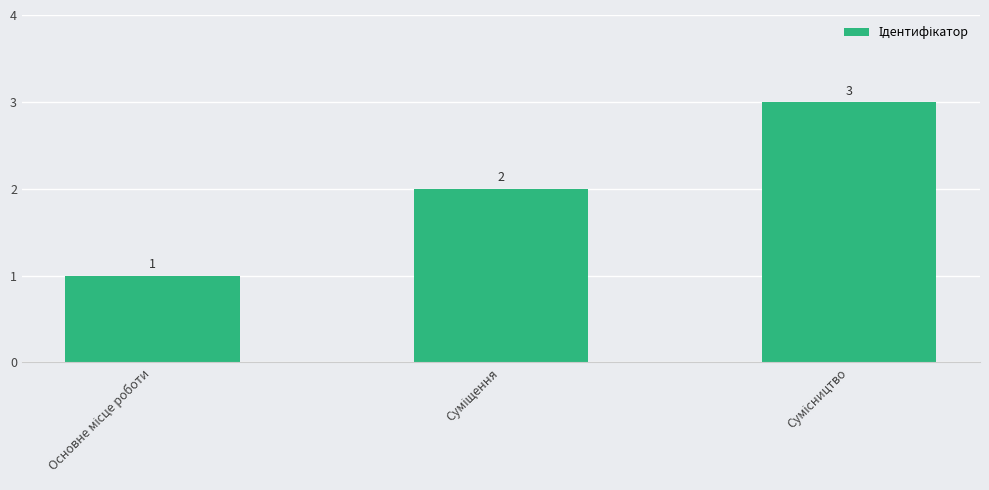

How many values are between 1 and 3?

3